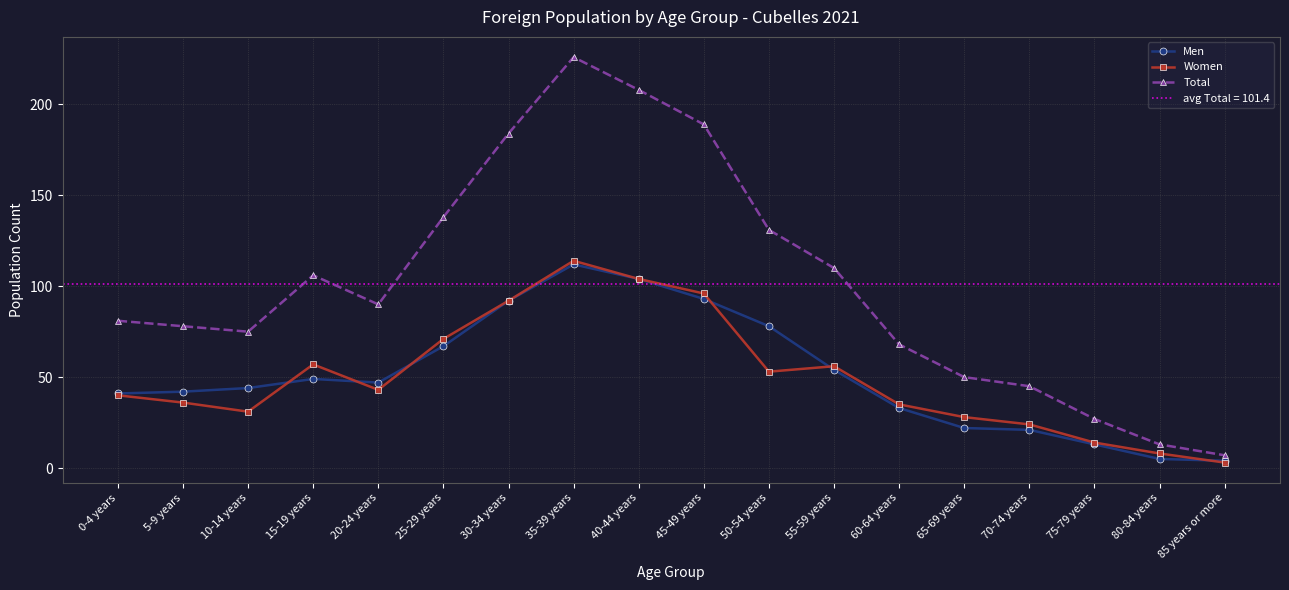

Where does the Total series first go above 90?

15-19 years